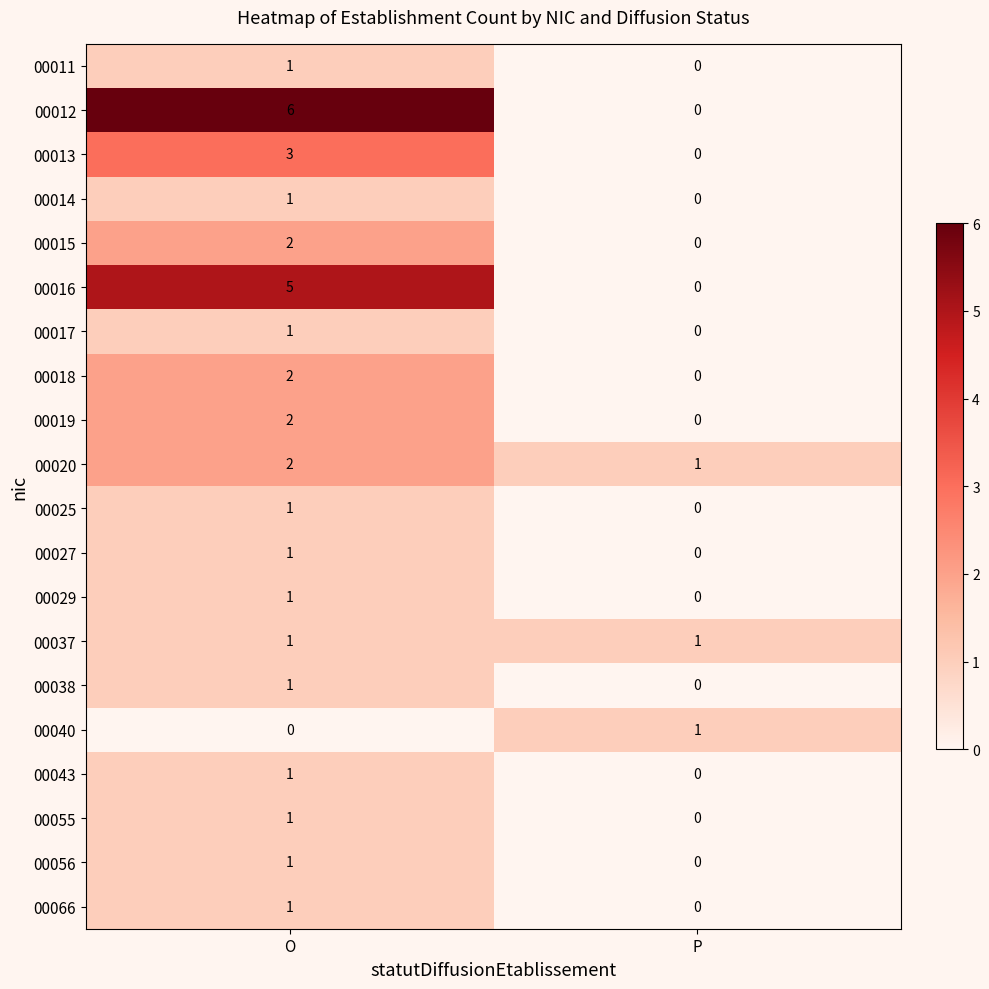

Rank the categories by 00040 value from highest to lowest.

P, O